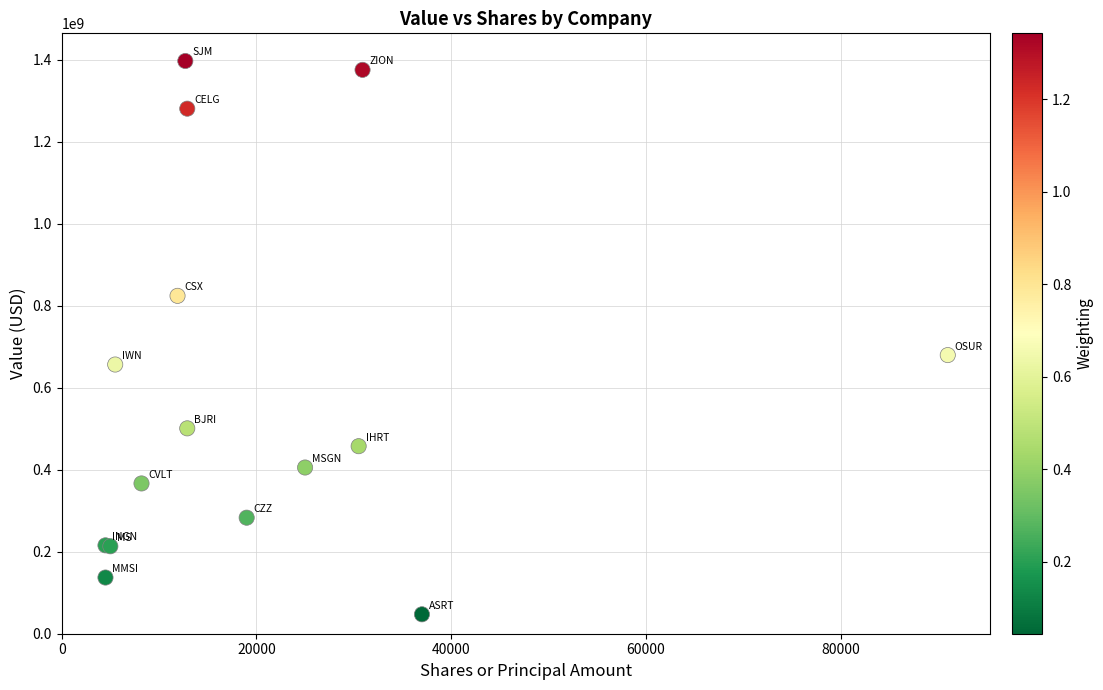

What Y value in the scatter plot is closest to 722307000?

679770000